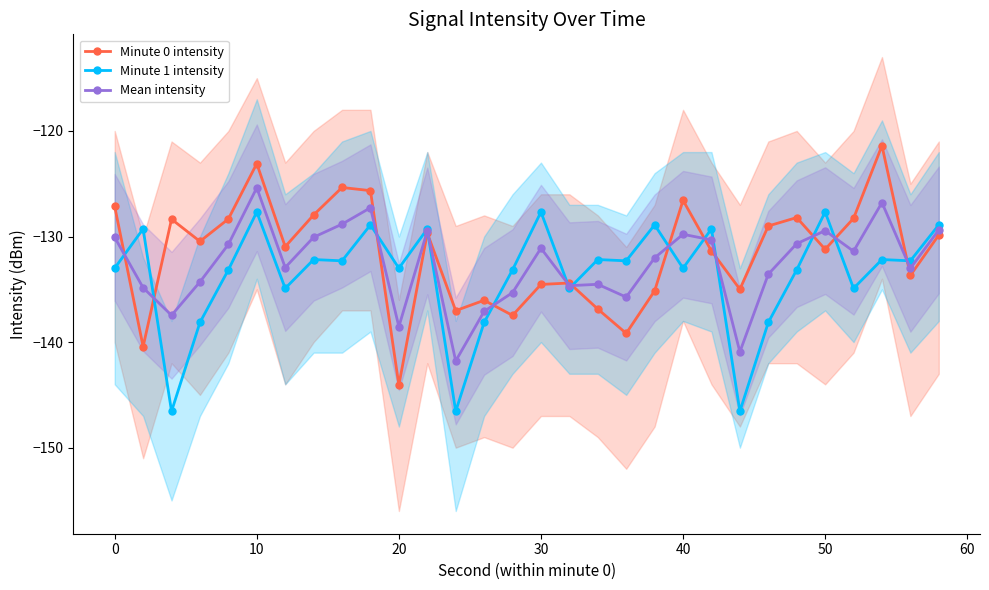

How many values in the Mean intensity series are below -131?

17